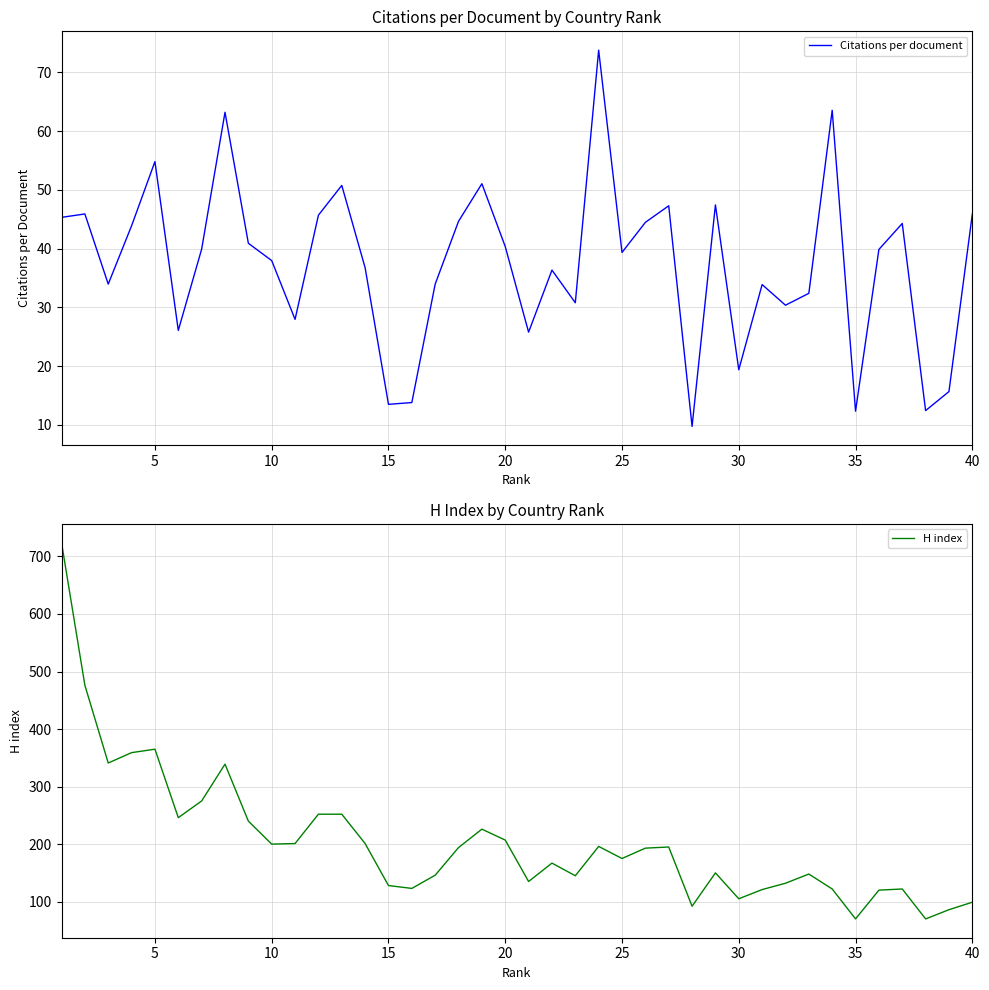

How many lines are shown in the chart?

2